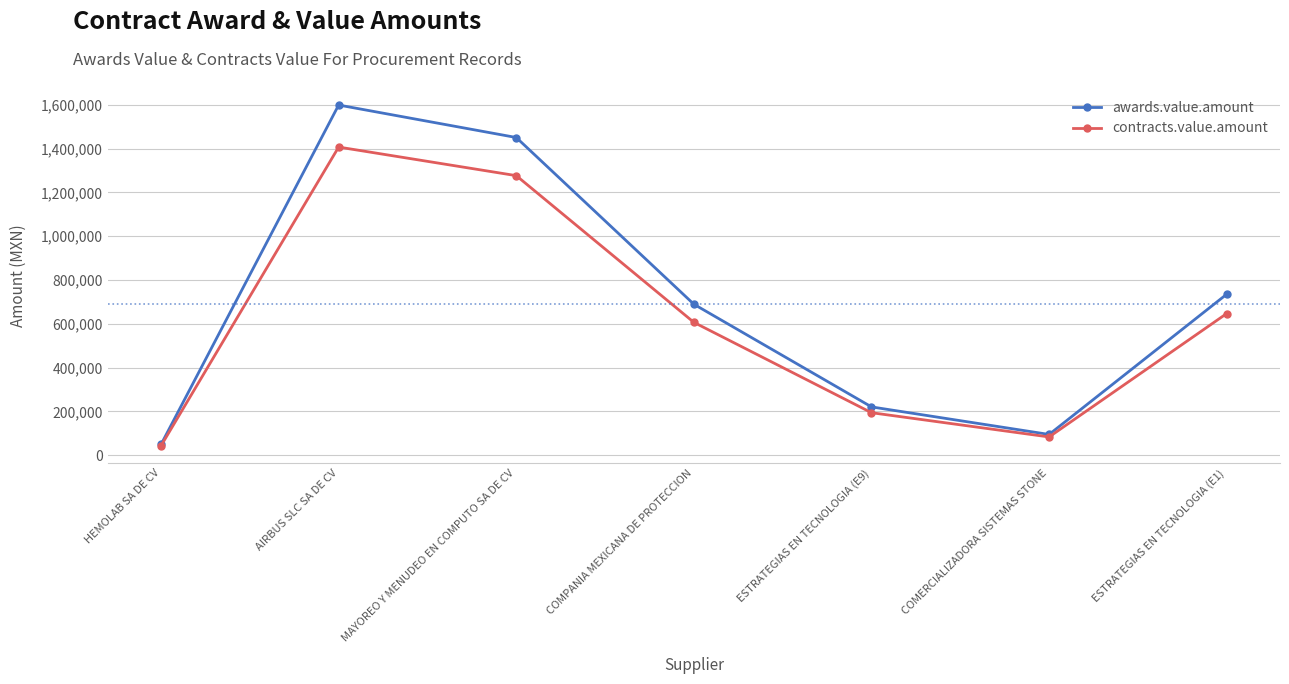

Which category has the lowest value in the contracts.value.amount series?

HEMOLAB SA DE CV